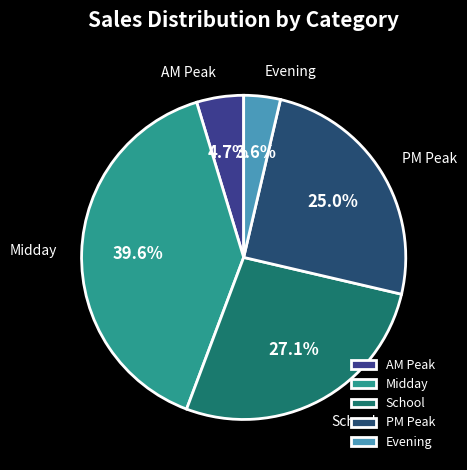

How many slices are in this pie chart?

5